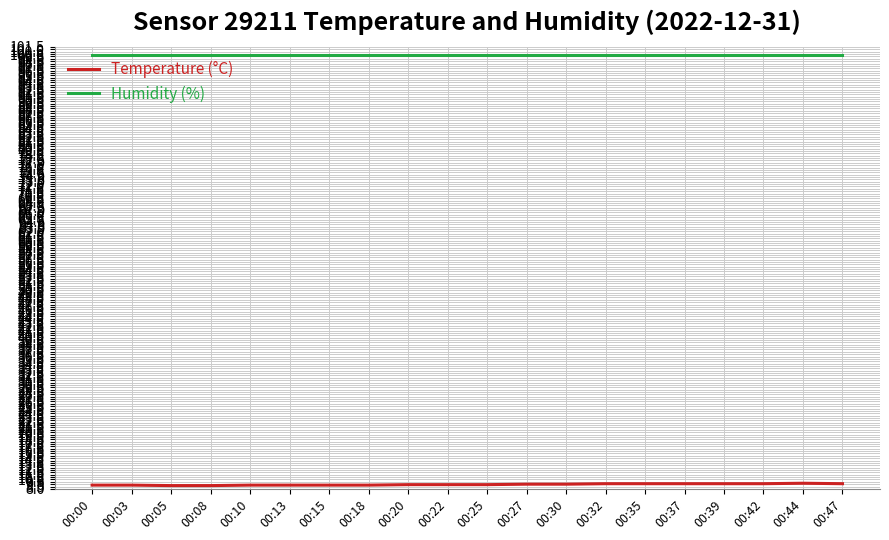

At 00:18, list the series in order from smallest to largest.

Temperature (°C), Humidity (%)